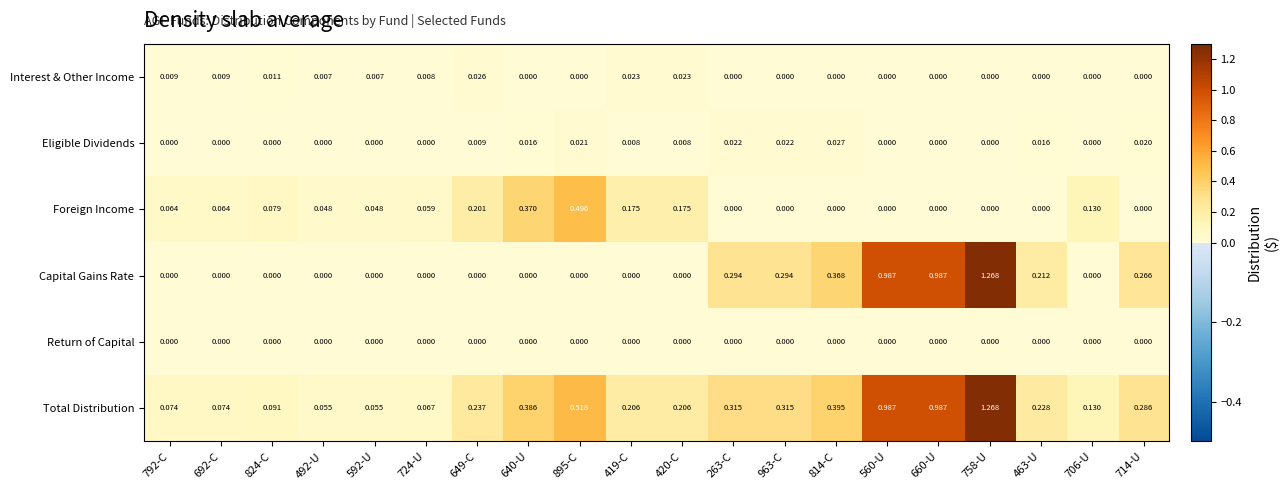

Which series has the largest total across all categories?

Total Distribution